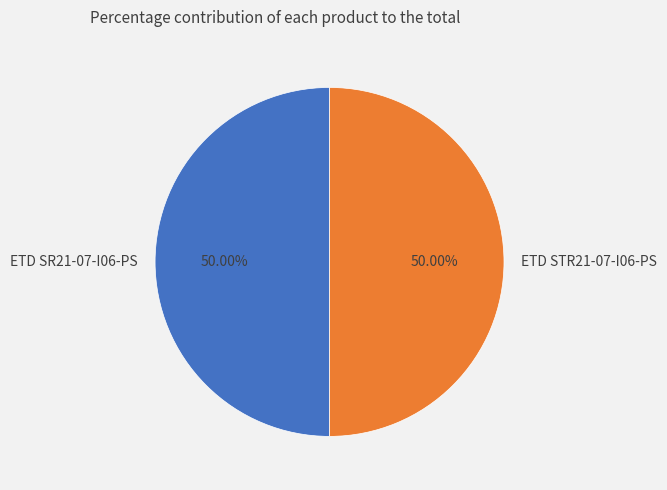

What portion of the pie excludes ETD STR21-07-I06-PS?

50.0%